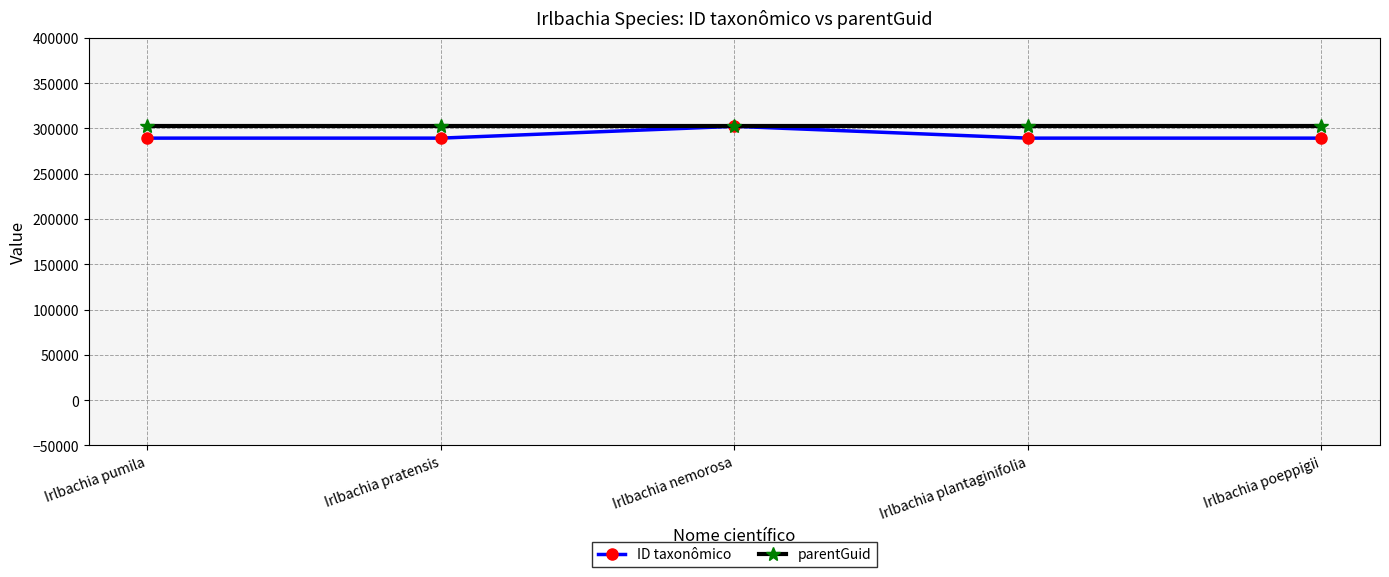

What are all the series names shown in the legend?

ID taxonômico, parentGuid